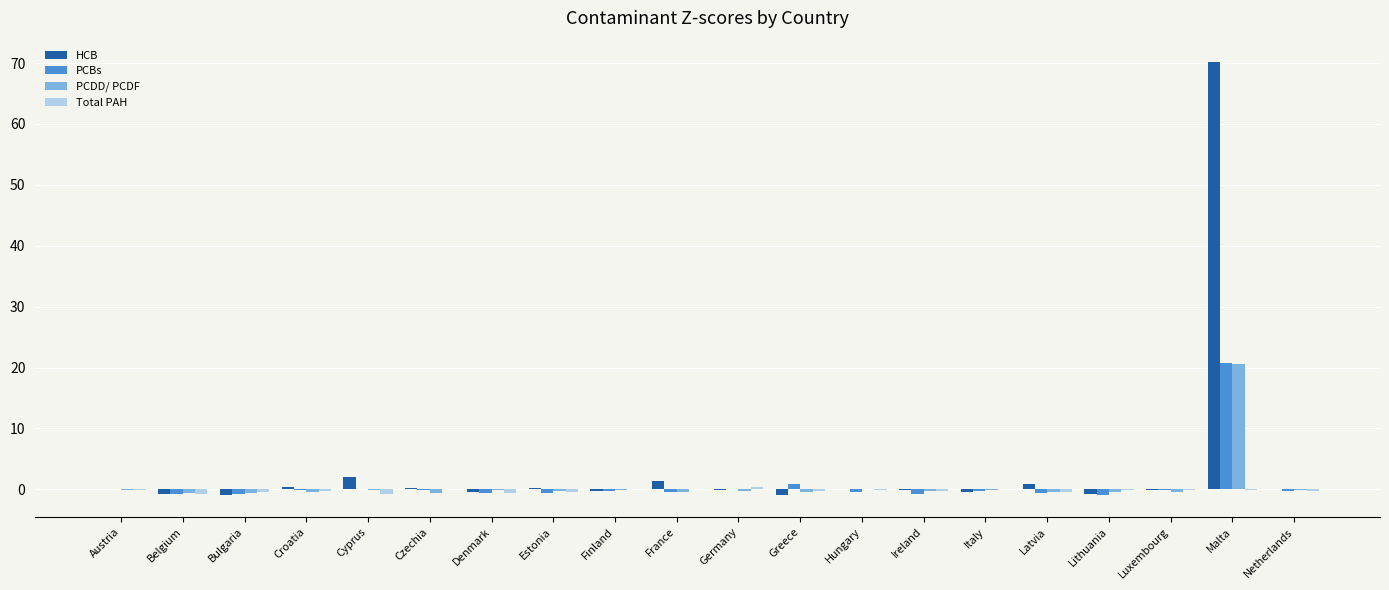

Count the number of categories in the chart.

20